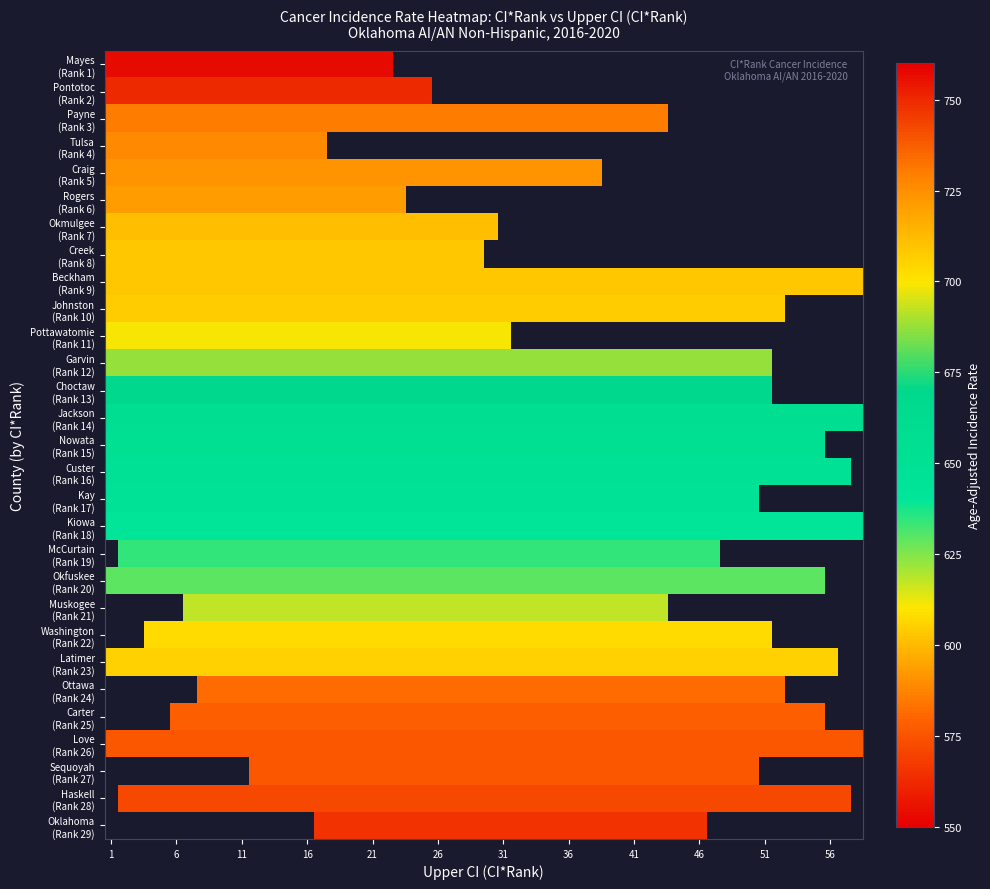

Which has a higher value, lower_ci_rank or rate?

rate